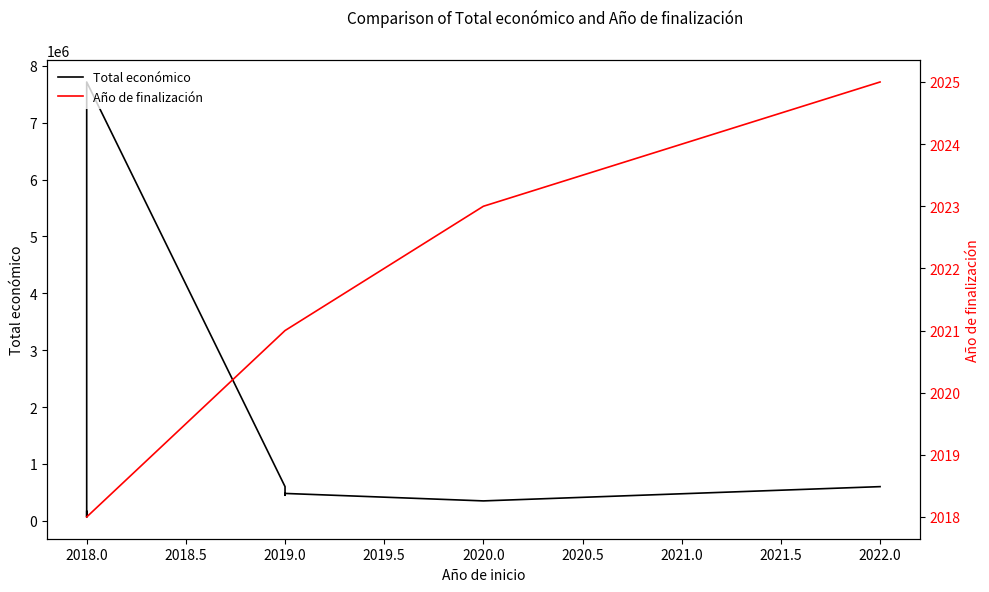

Which series has the widest spread of values?

Total económico